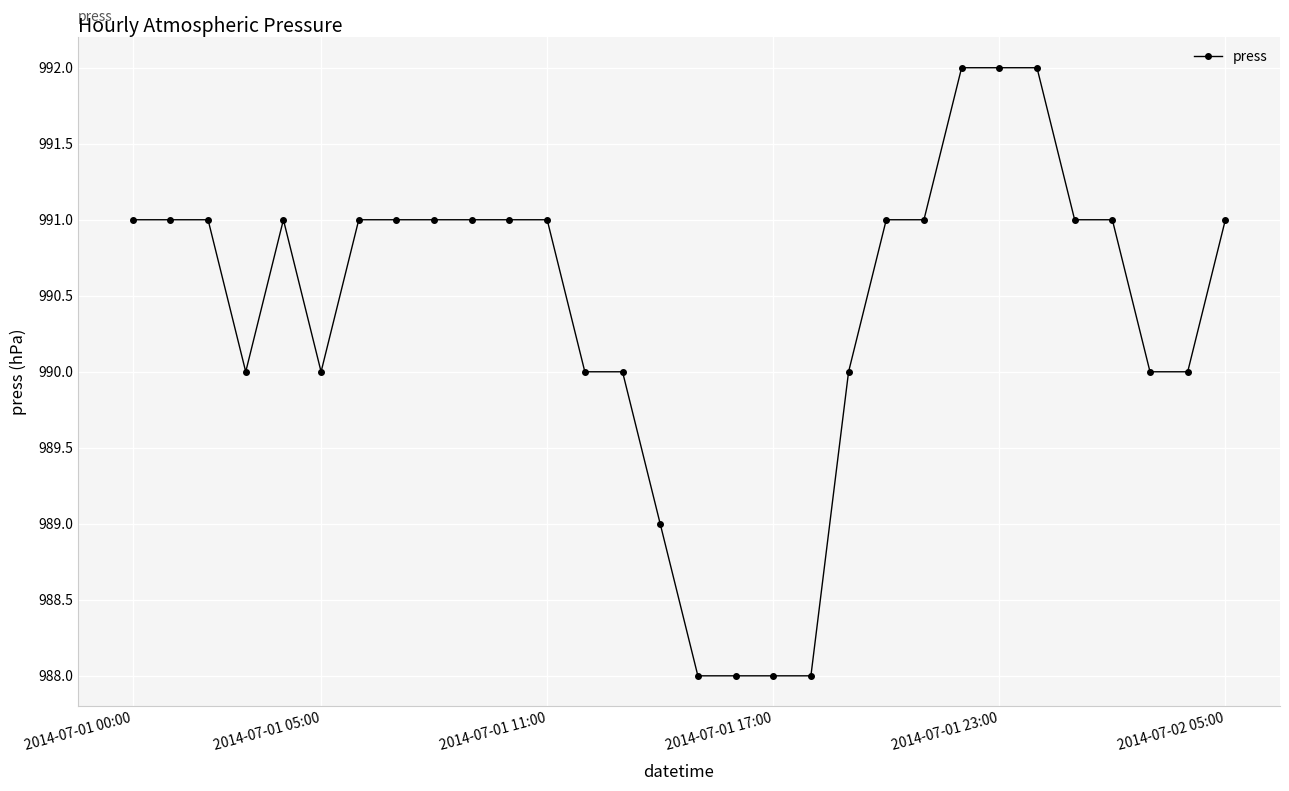

True or false: the data has more than 0 interior local peaks.

True